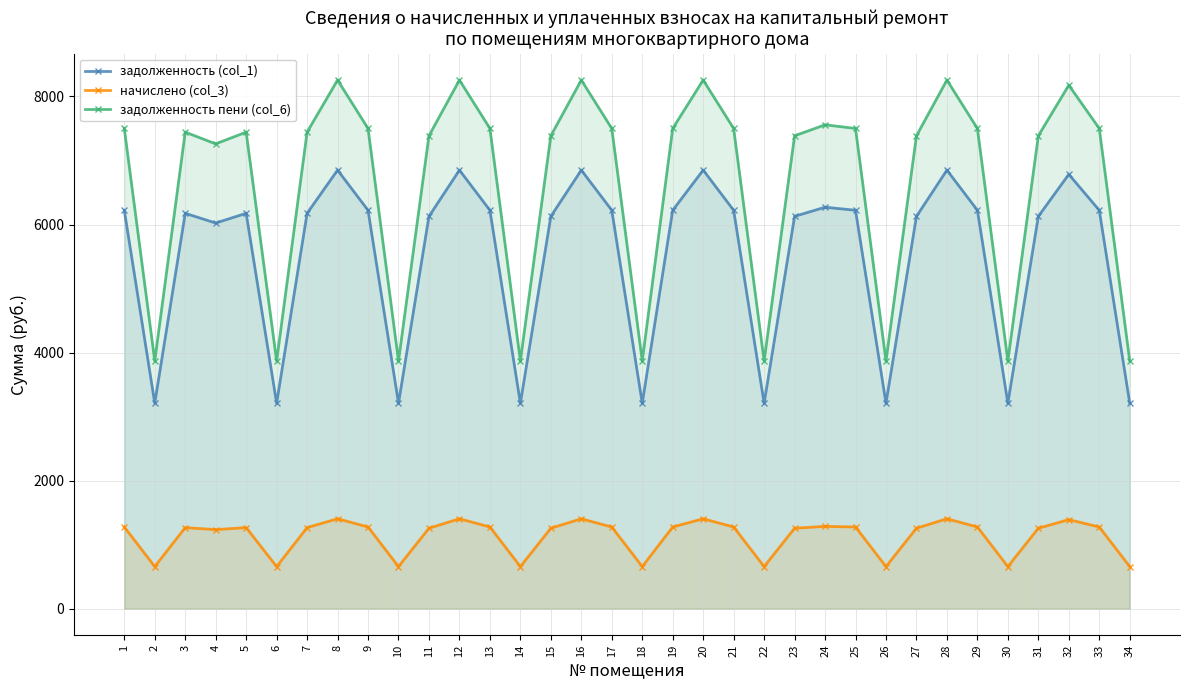

At which label is начислено (col_3) closest to 1032?

4